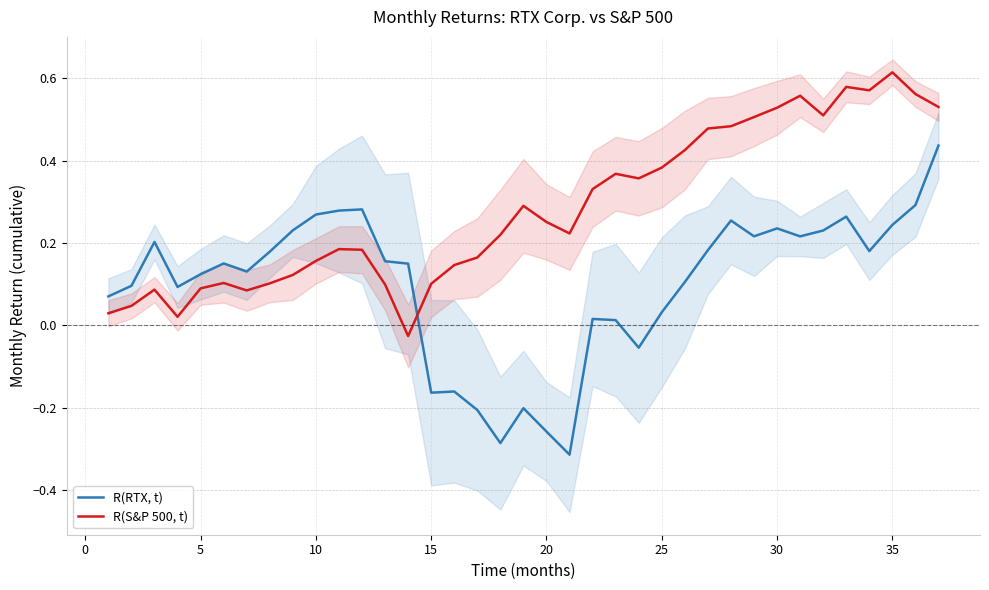

Which category has the highest value in the R(S&P 500, t) series?

35